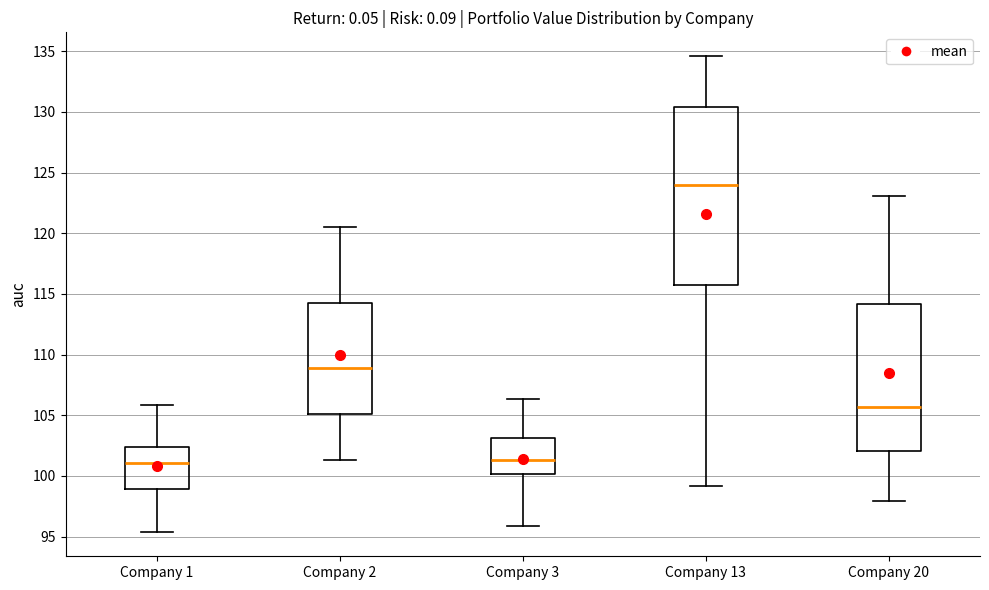

Reading left to right, transcribe this box plot: for each box, give where its median line is, the range the box spans, and where its two whiskers end, as read against the y-axis. The values are not printed on the chart, so give them approximately, as read against the axis.

Company 1: median 101.0, box 99.0 to 102.5, whiskers 95.5 to 106.0
Company 2: median 109.0, box 105.0 to 114.0, whiskers 101.5 to 120.5
Company 3: median 101.5, box 100.0 to 103.0, whiskers 96.0 to 106.5
Company 13: median 124.0, box 116.0 to 130.5, whiskers 99.0 to 134.5
Company 20: median 105.5, box 102.0 to 114.0, whiskers 98.0 to 123.0